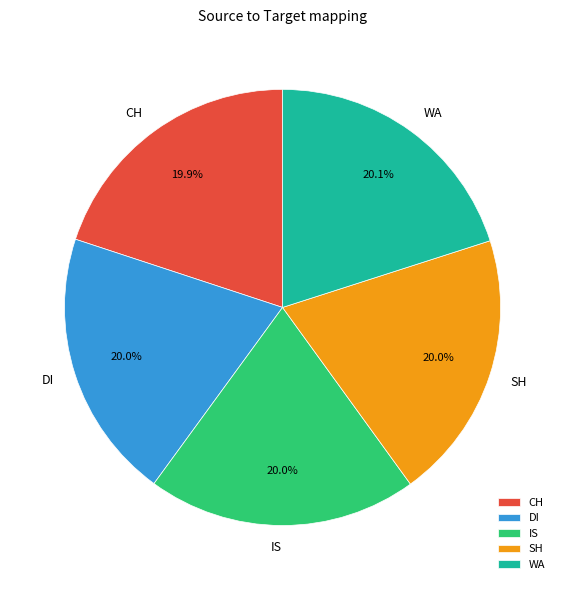

To the nearest percent, what portion does IS represent?

20%